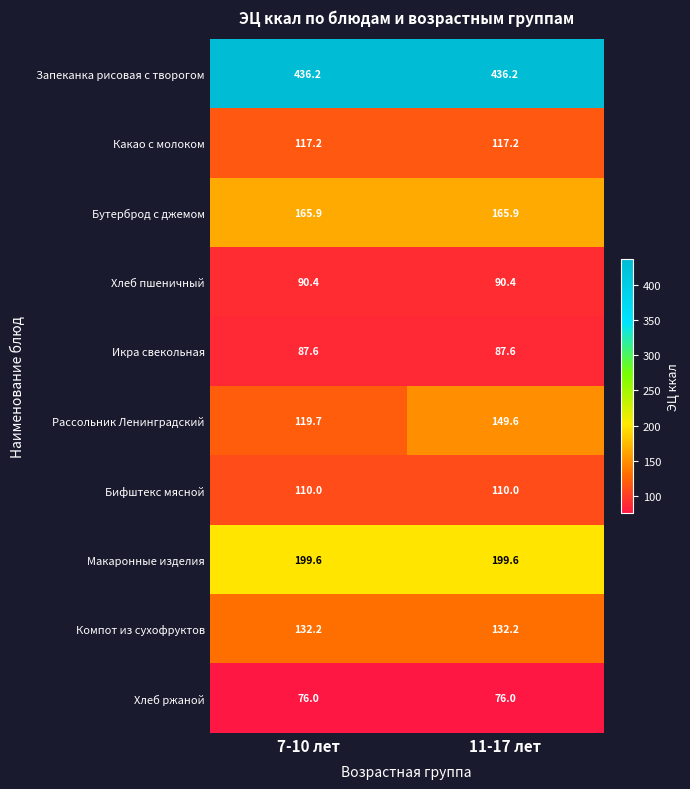

Reading left to right, transcribe all the data shown in this chart.

Запеканка рисовая с творогом: 7-10 лет=436.2	11-17 лет=436.2
Какао с молоком: 7-10 лет=117.2	11-17 лет=117.2
Бутерброд с джемом: 7-10 лет=165.9	11-17 лет=165.9
Хлеб пшеничный: 7-10 лет=90.4	11-17 лет=90.4
Икра свекольная: 7-10 лет=87.6	11-17 лет=87.6
Рассольник Ленинградский: 7-10 лет=119.7	11-17 лет=149.6
Бифштекс мясной: 7-10 лет=110.0	11-17 лет=110.0
Макаронные изделия: 7-10 лет=199.6	11-17 лет=199.6
Компот из сухофруктов: 7-10 лет=132.2	11-17 лет=132.2
Хлеб ржаной: 7-10 лет=76.0	11-17 лет=76.0